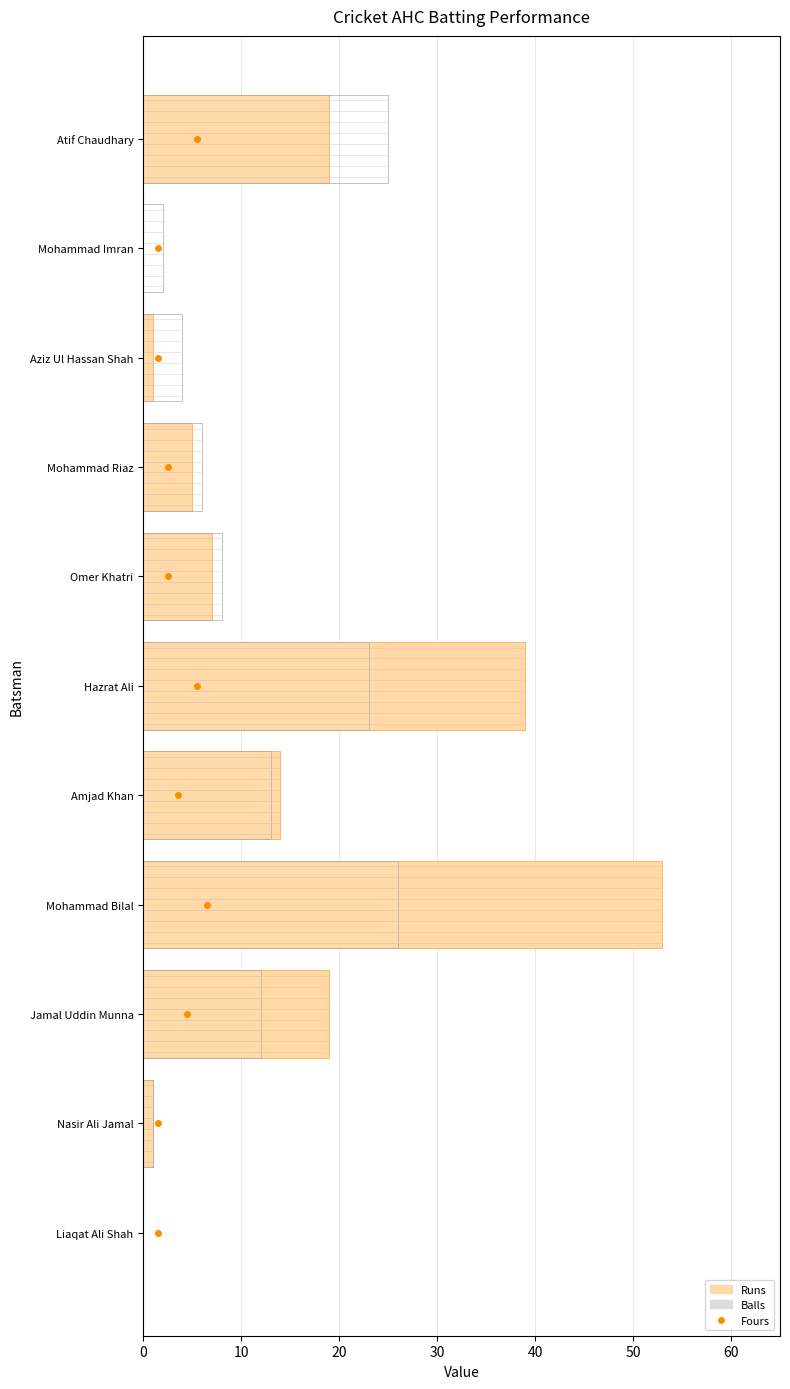

How many positive values does the Balls series have?

10